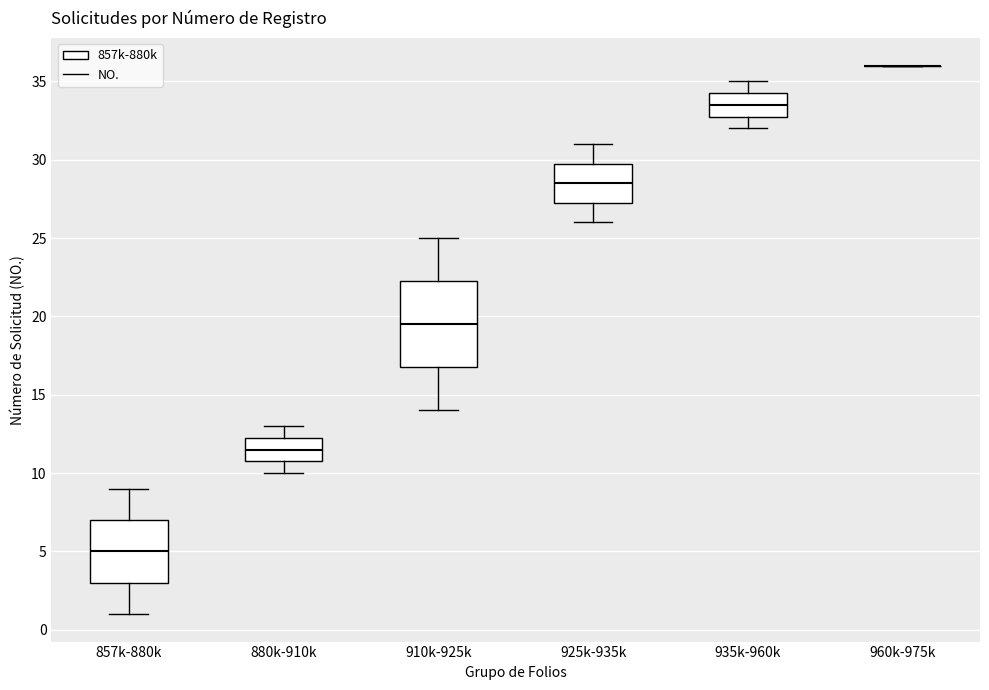

Reading left to right, read every box against the y-axis: the position of its median line, the range the box covers, and the ends of its whiskers. The values are not printed on the chart, so give them approximately, as read against the axis.

857k-880k: median 5.0, box 3.0 to 7.0, whiskers 1.0 to 9.0
880k-910k: median 11.5, box 11.0 to 12.5, whiskers 10.0 to 13.0
910k-925k: median 19.5, box 17.0 to 22.5, whiskers 14.0 to 25.0
925k-935k: median 28.5, box 27.5 to 30.0, whiskers 26.0 to 31.0
935k-960k: median 33.5, box 33.0 to 34.5, whiskers 32.0 to 35.0
960k-975k: box collapsed to a line at 36.0, whiskers 36.0 to 36.0